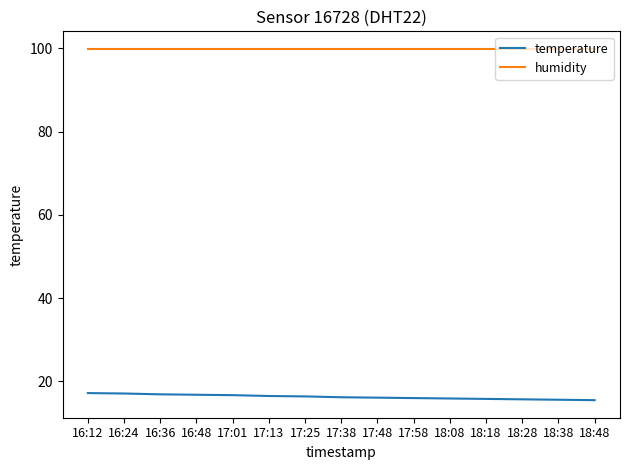

What is the spread (max minus min) of values at 16:36?

83.0